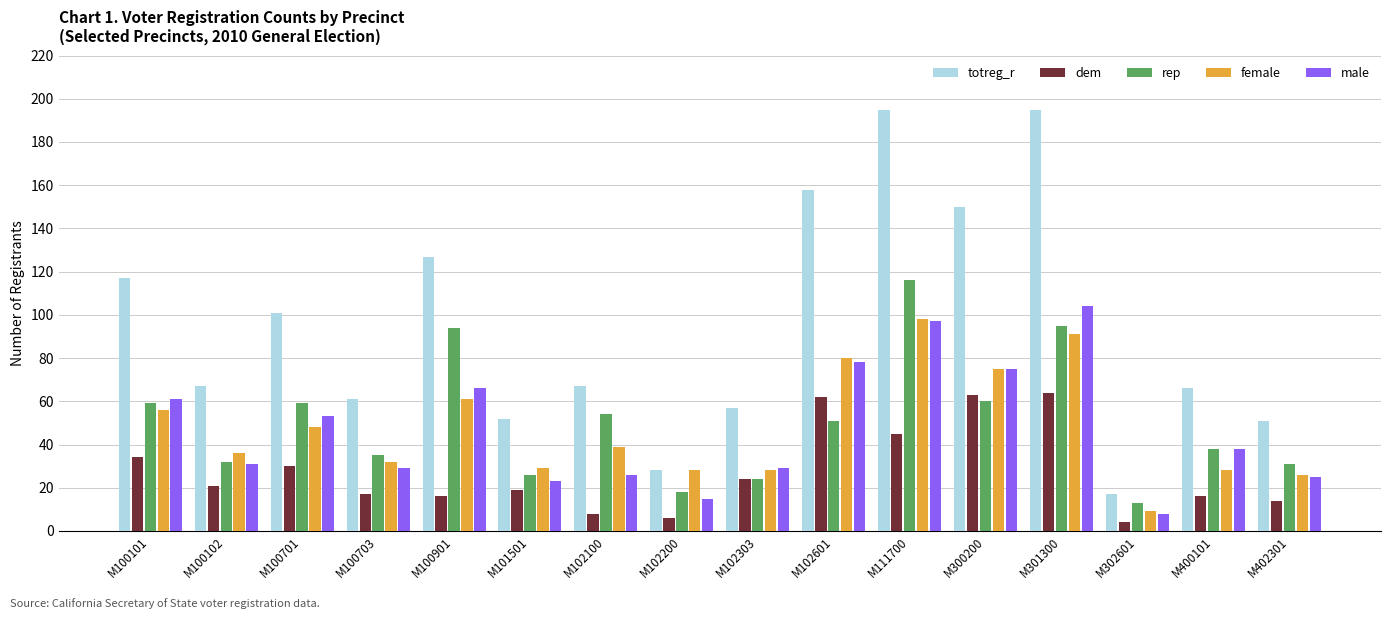

Rank the series by their maximum value, from highest to lowest.

totreg_r, rep, male, female, dem